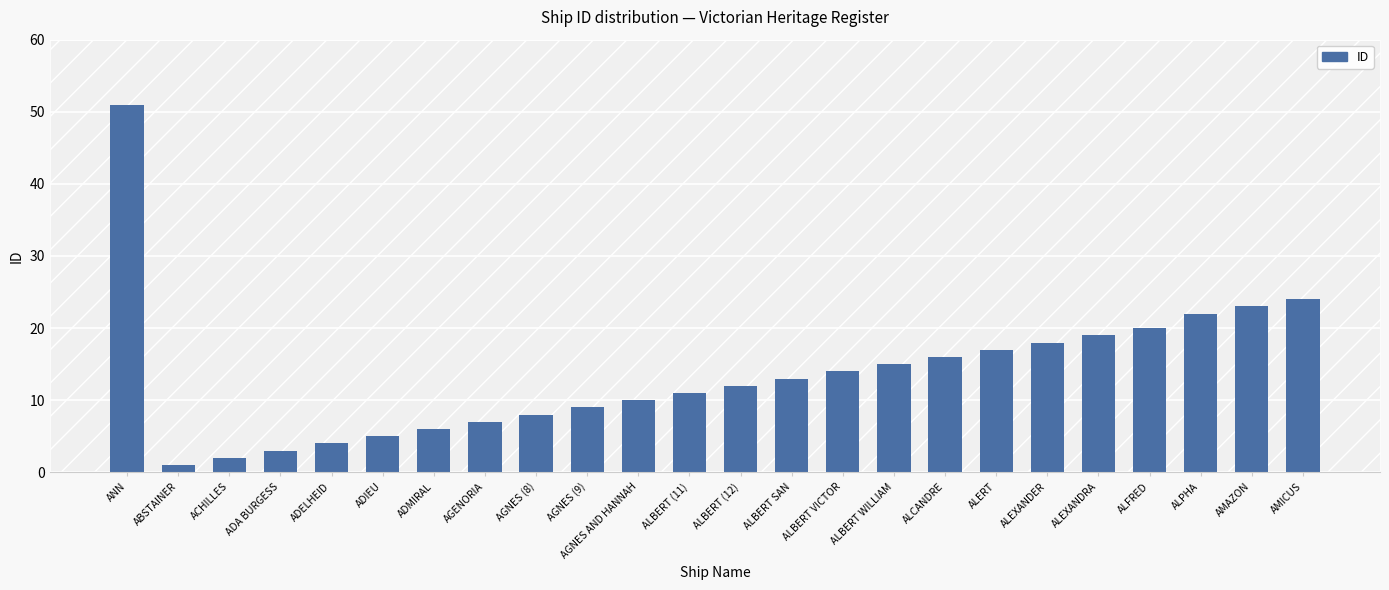

Reading left to right, list all the values displayed in this chart.

ANN=51	ABSTAINER=1	ACHILLES=2	ADA BURGESS=3	ADELHEID=4	ADIEU=5	ADMIRAL=6	AGENORIA=7	AGNES (8)=8	AGNES (9)=9	AGNES AND HANNAH=10	ALBERT (11)=11	ALBERT (12)=12	ALBERT SAN=13	ALBERT VICTOR=14	ALBERT WILLIAM=15	ALCANDRE=16	ALERT=17	ALEXANDER=18	ALEXANDRA=19	ALFRED=20	ALPHA=22	AMAZON=23	AMICUS=24